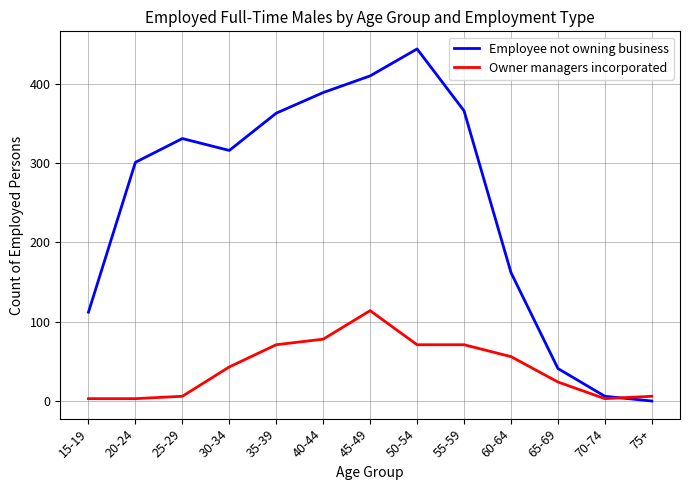

Which series has the widest spread of values?

Employee not owning business